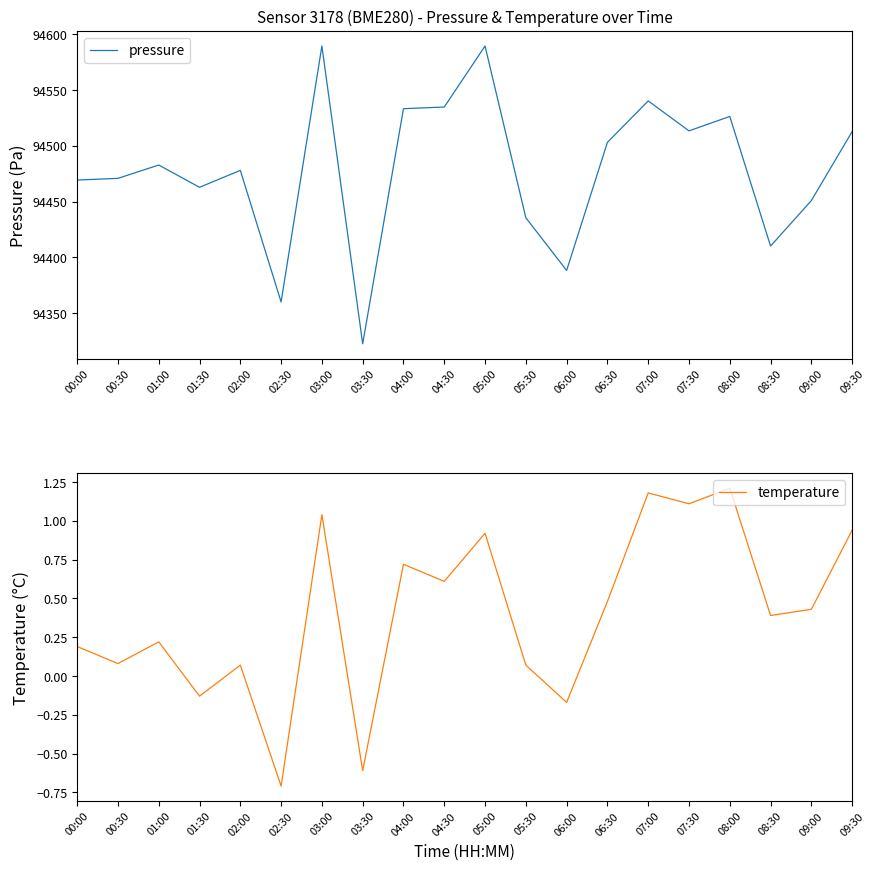

At which label does temperature reach its peak?

08:00